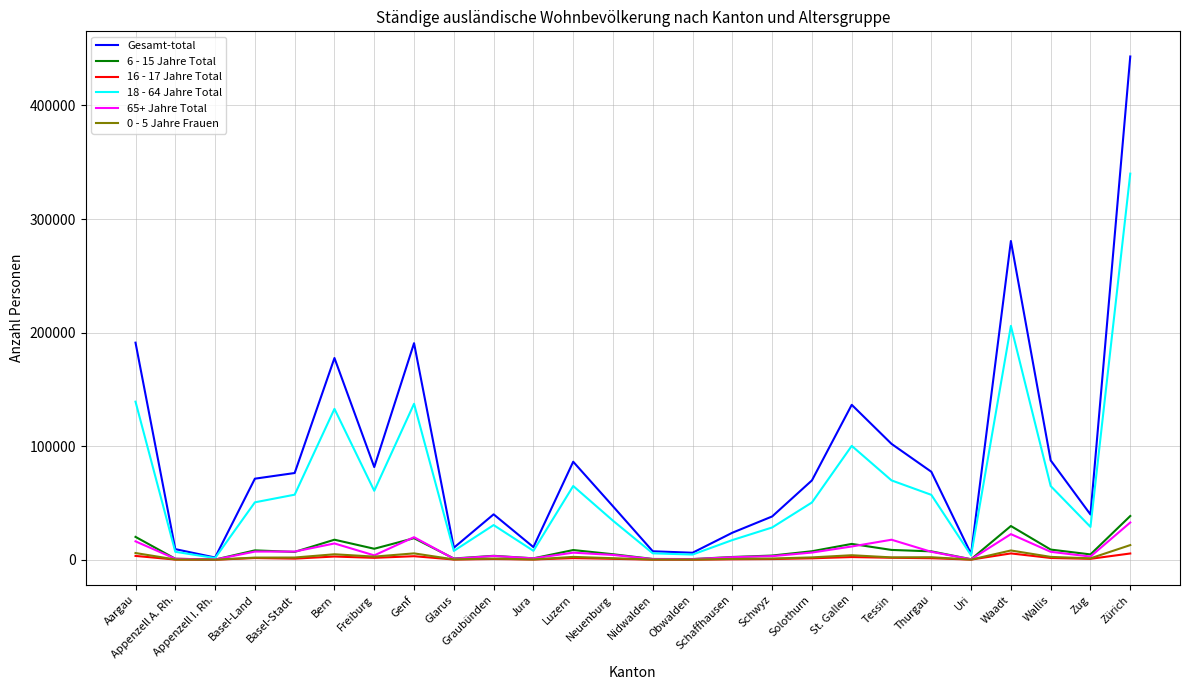

The 6 - 15 Jahre Total series shows 13944 at St. Gallen. True or false?

True